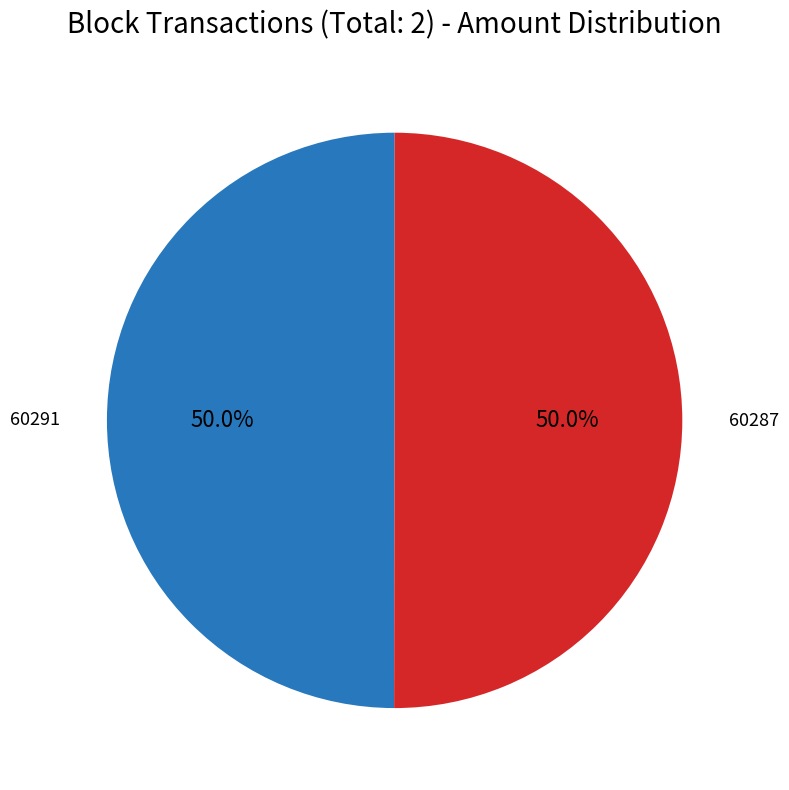

Count the number of slices in the pie.

2